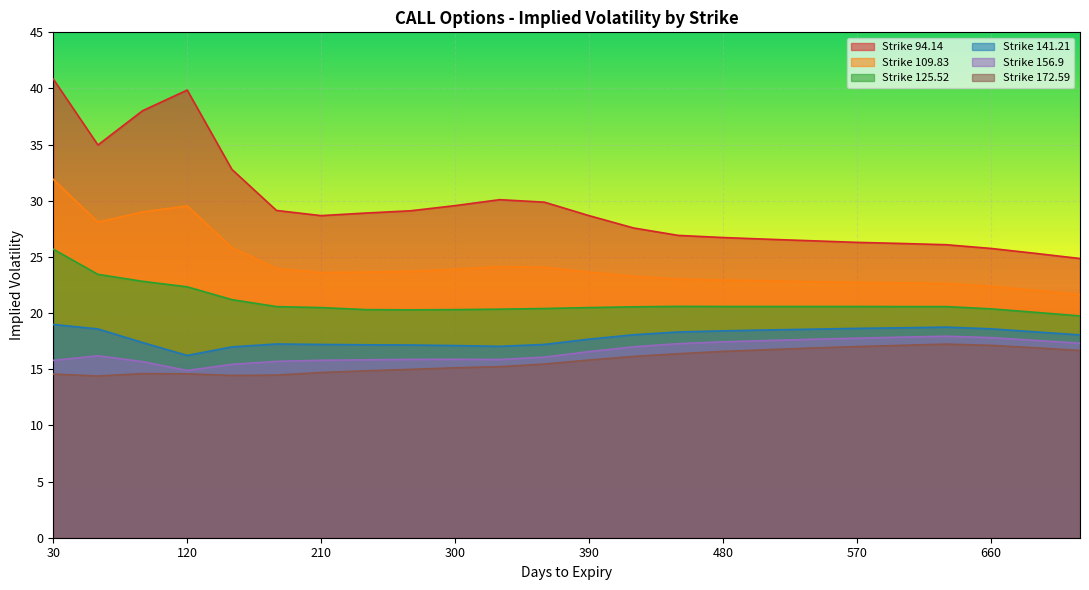

What is the maximum value for 156.9?

17.9